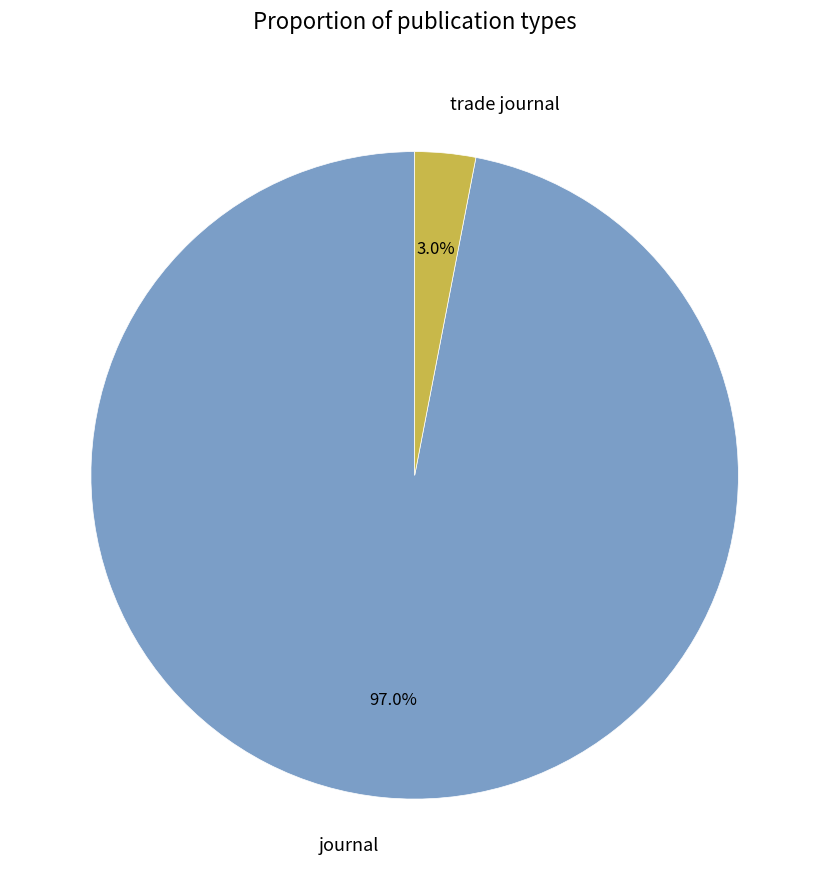

Is the sum of journal and trade journal greater than half?

Yes